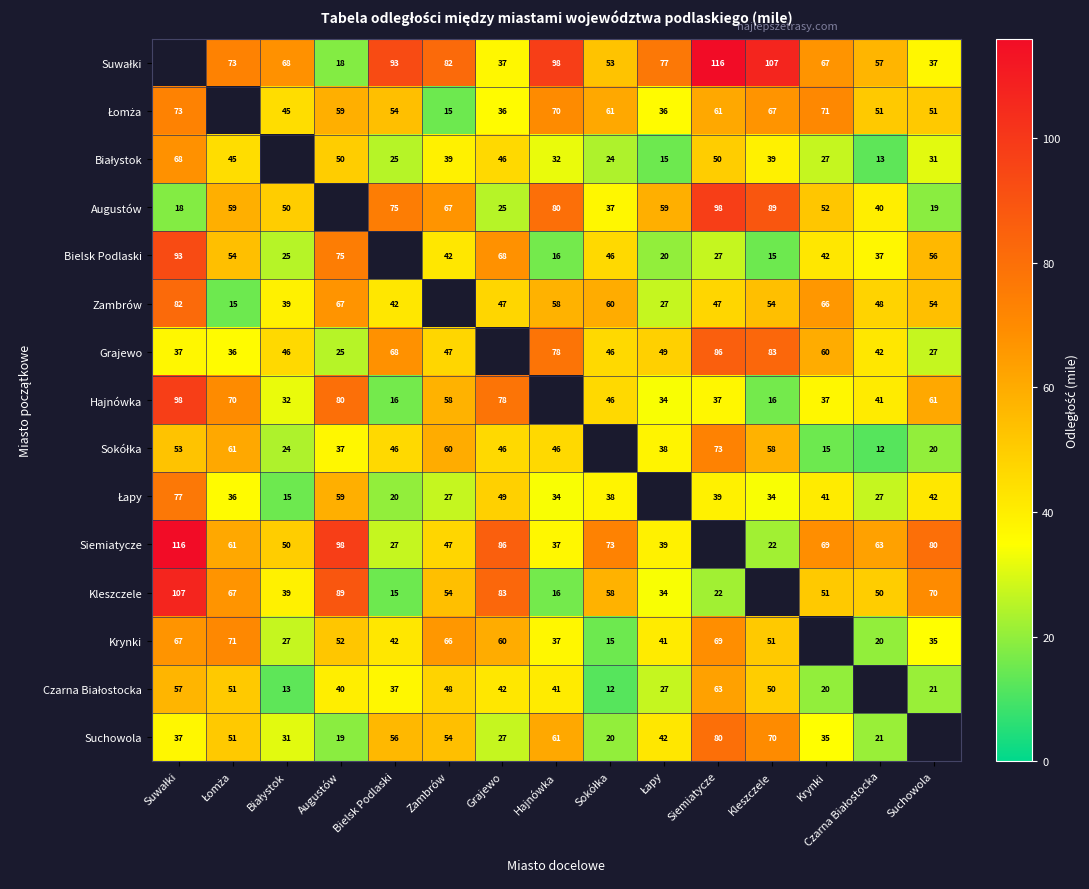

The value of Kleszczele at Bielsk Podlaski is 15. True or false?

True